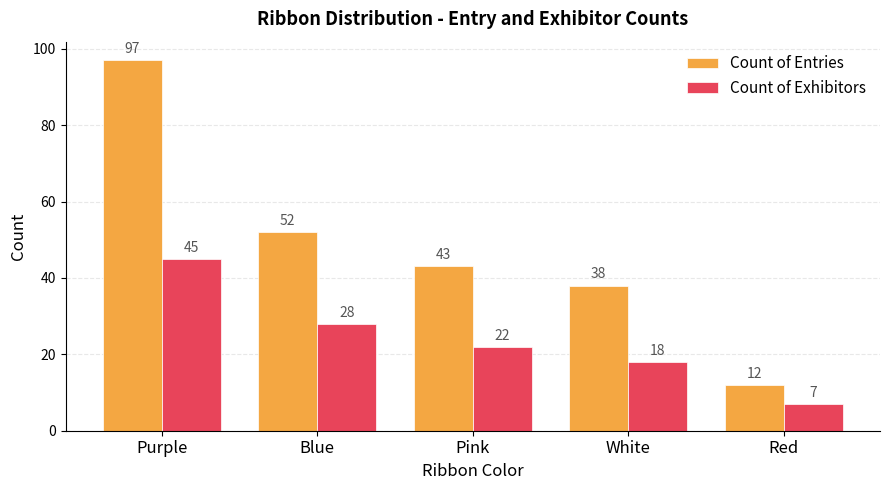

Is the value of Count of Exhibitors at Pink greater than the value of Count of Entries at Blue?

No